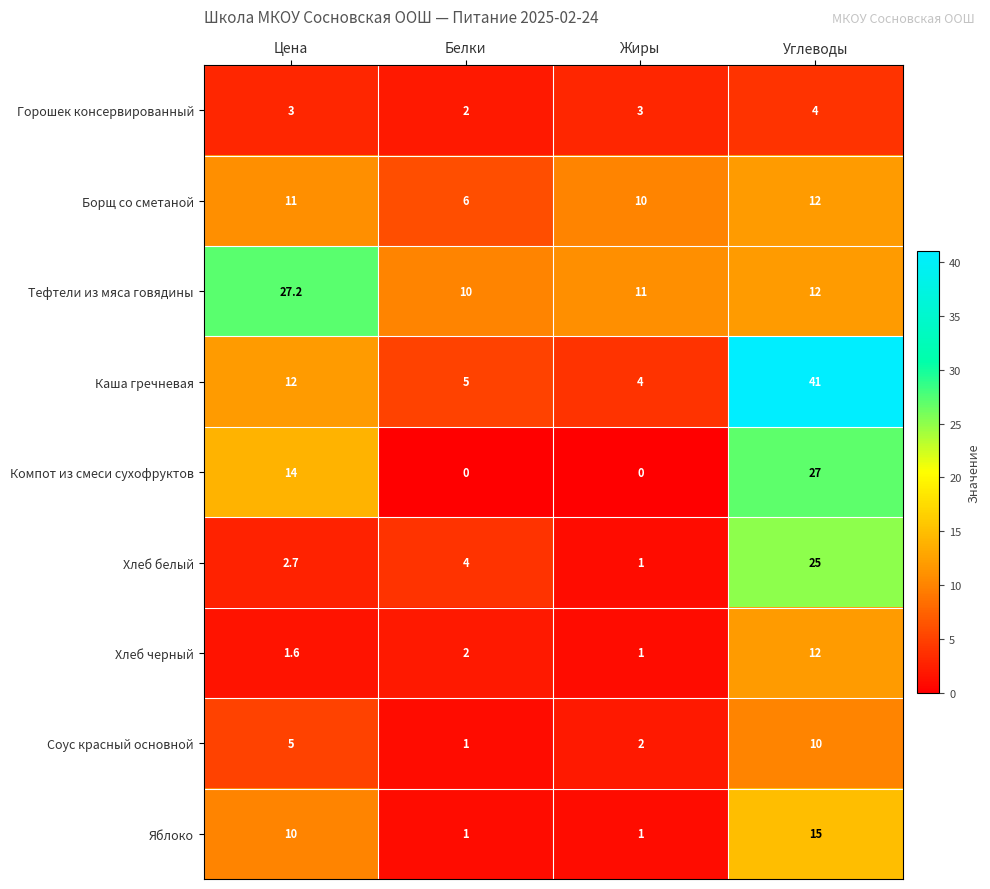

List the labels in order of Соус красный основной value, smallest first.

Белки, Жиры, Цена, Углеводы